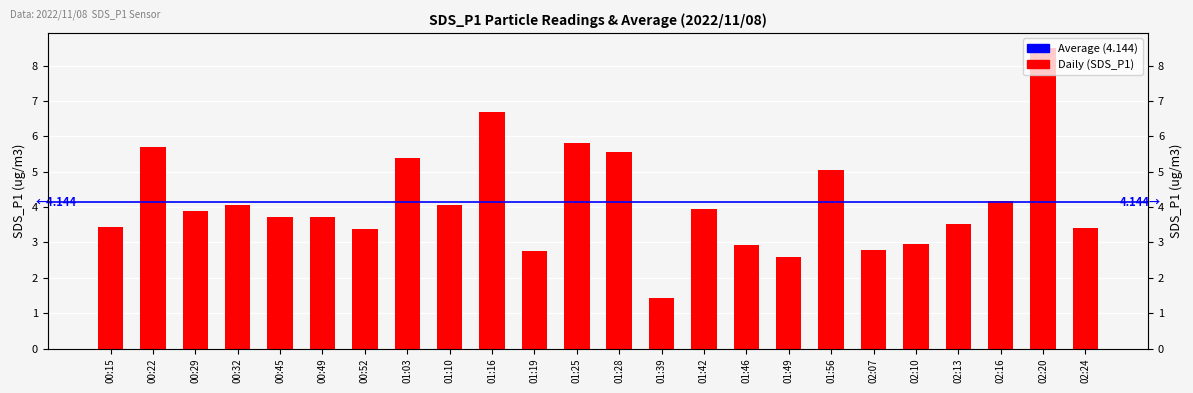

How many values exceed 3?

18